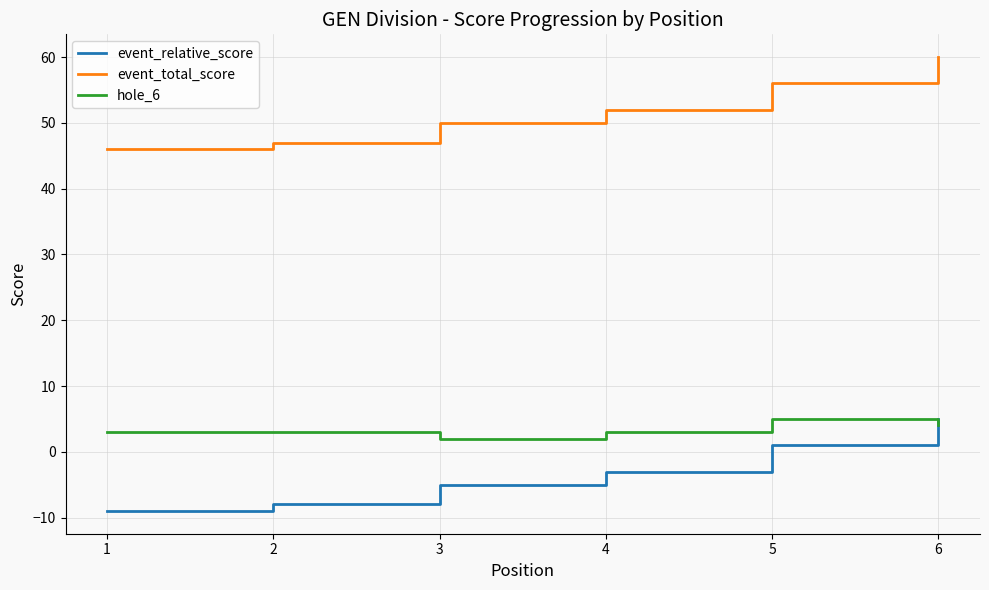

True or false: event_relative_score has more than 0 points higher than both neighbors.

False